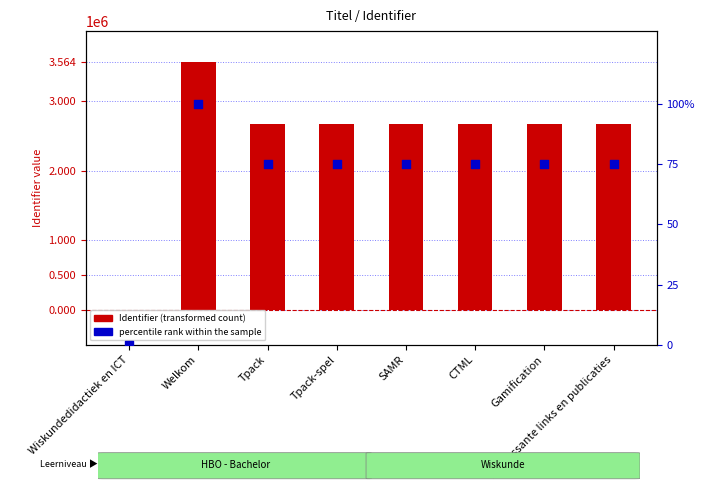

Is the value of percentile rank within the sample at Wiskundedidactiek en ICT greater than the value of Identifier (transformed count) at Welkom?

No